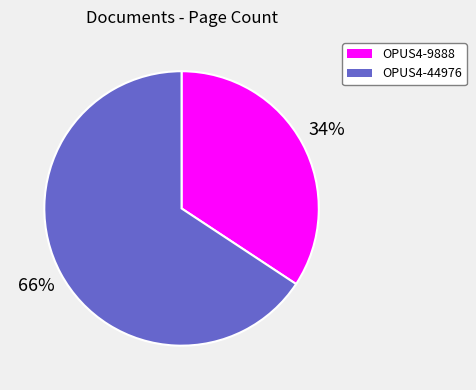

How many slices are in this pie chart?

2